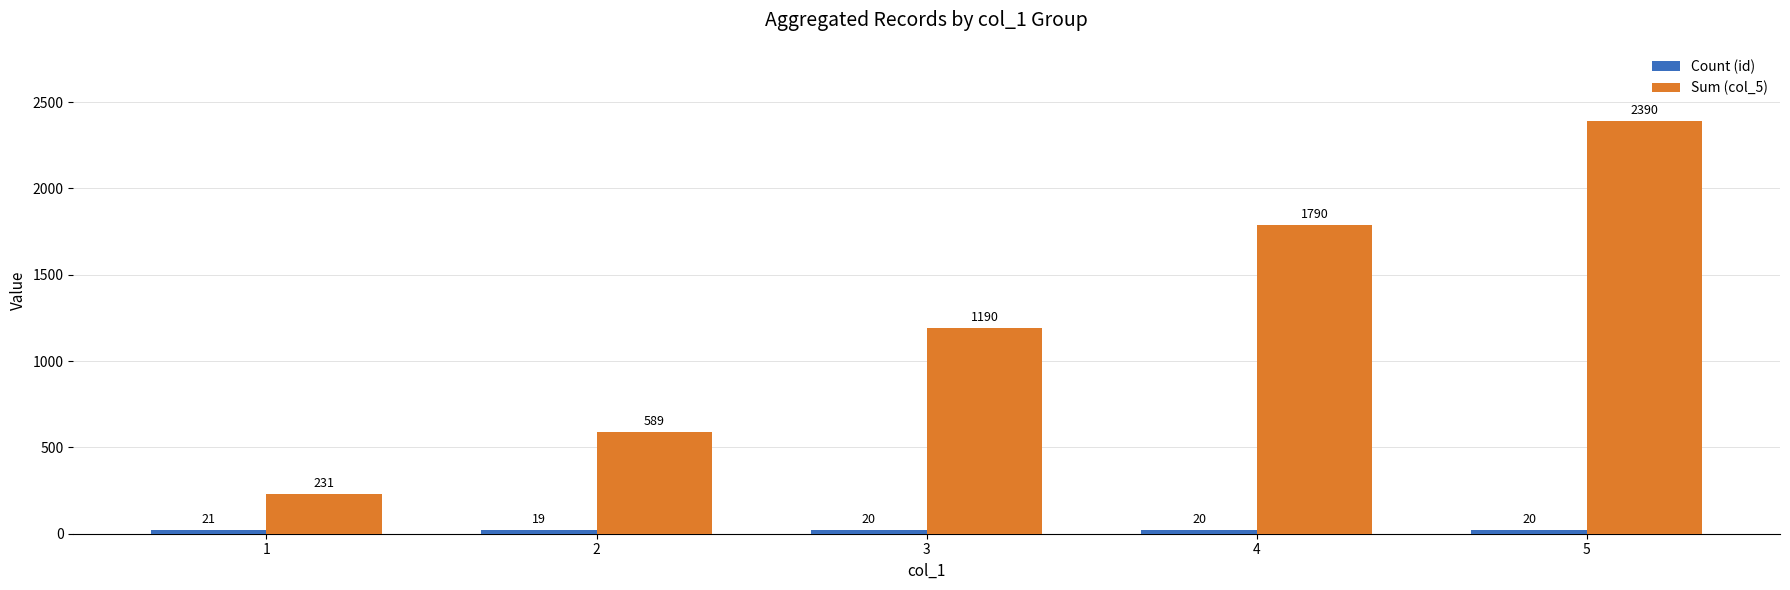

What is the total value across all series at 5?

2410